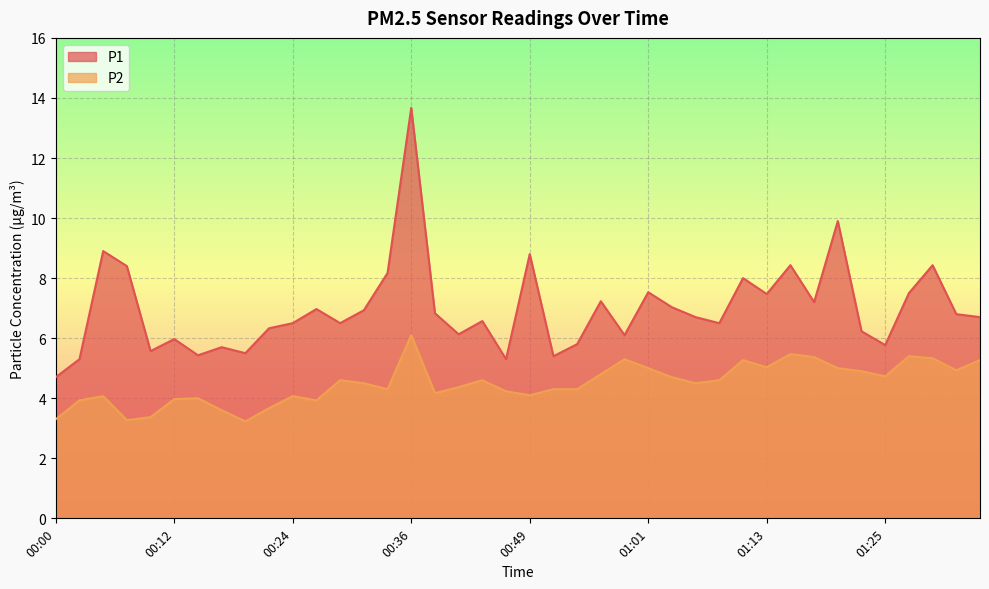

How many data points in P1 are less than 6?

11